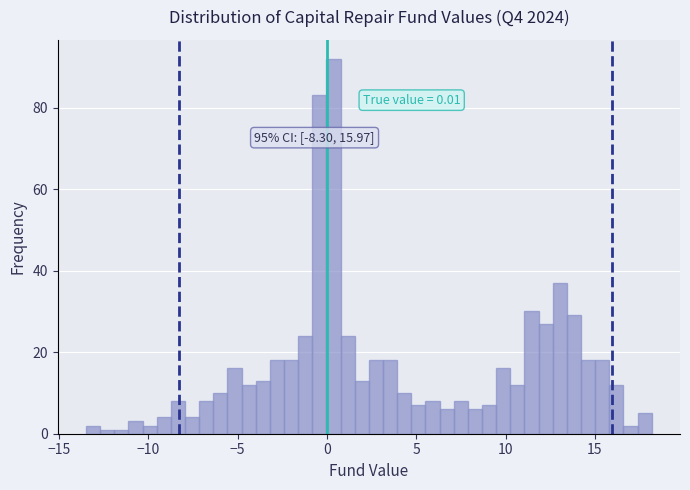

Around what value on the x-axis is the tallest bar? Give the approximate position of its centre, as read against the axis.

0.5